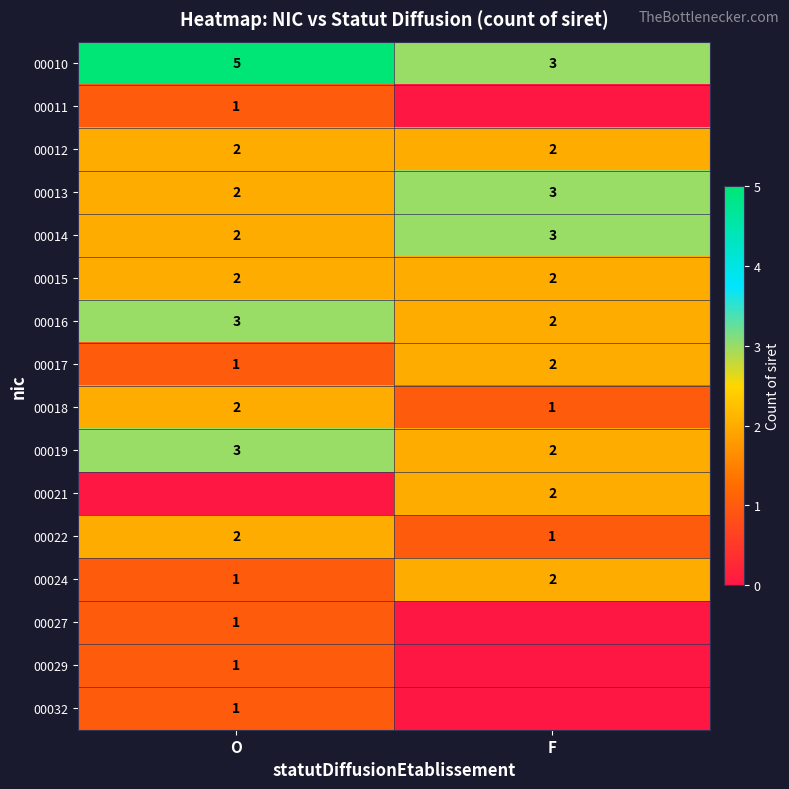

Is the value of 00015 at O greater than the value of 00019 at O?

No